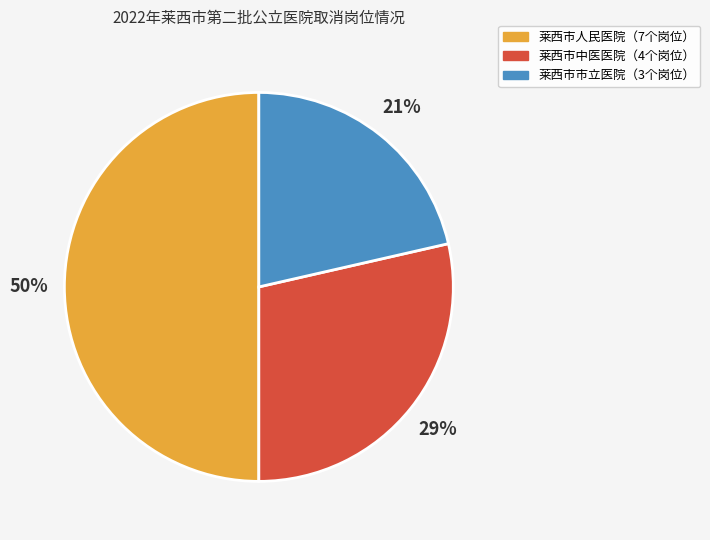

To the nearest percent, what is the average slice percentage?

33%